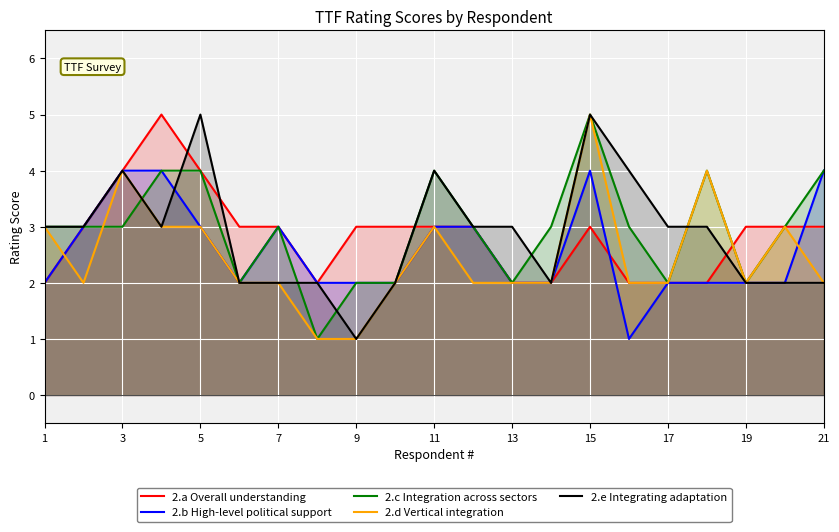

How many intersections are there between 2.c Integration across sectors and 2.a Overall understanding?

2